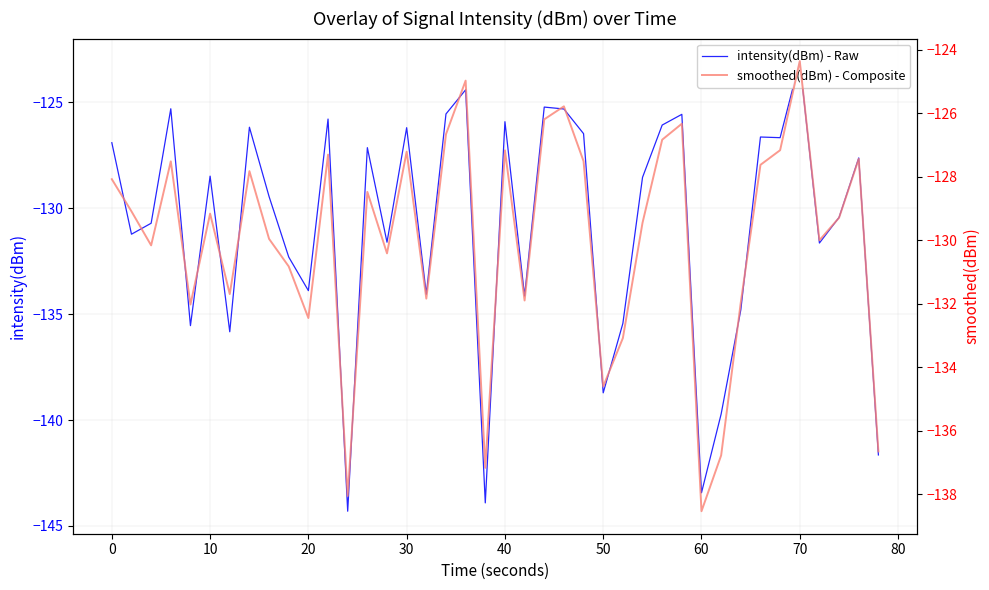

What is the minimum value for intensity(dBm) - Raw?

-144.3